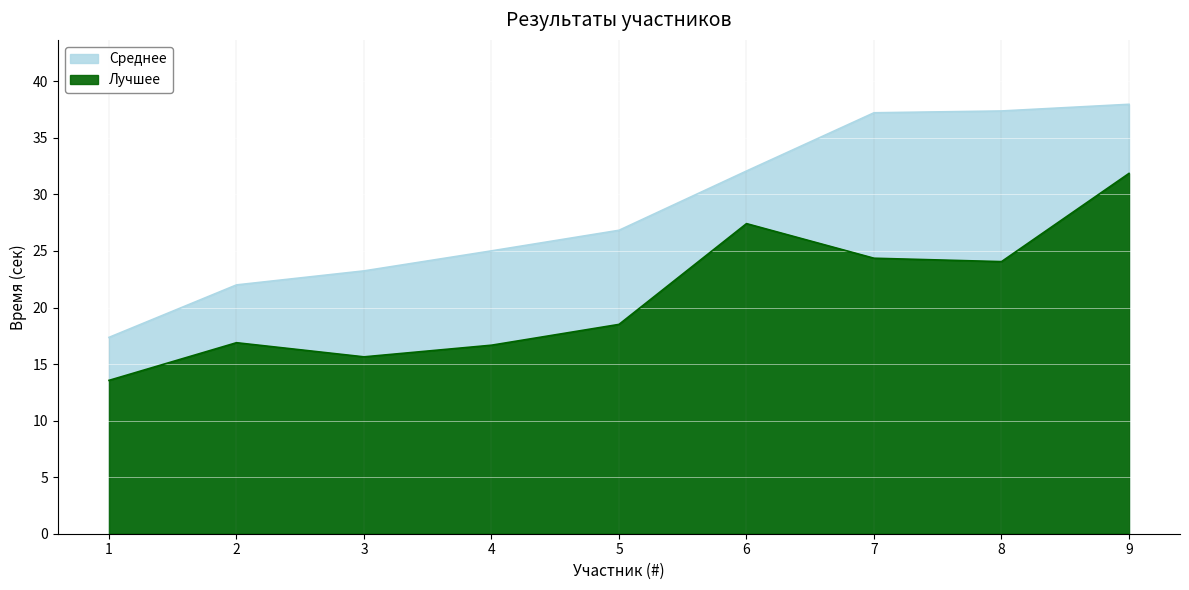

At which category does Лучшее reach its first local peak?

2